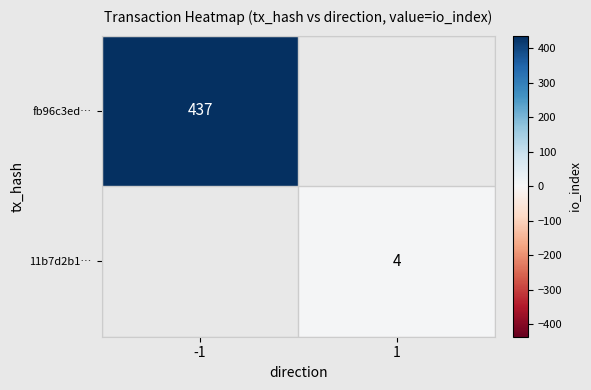

The value of fb96c3ed… at -1 is 437. True or false?

True